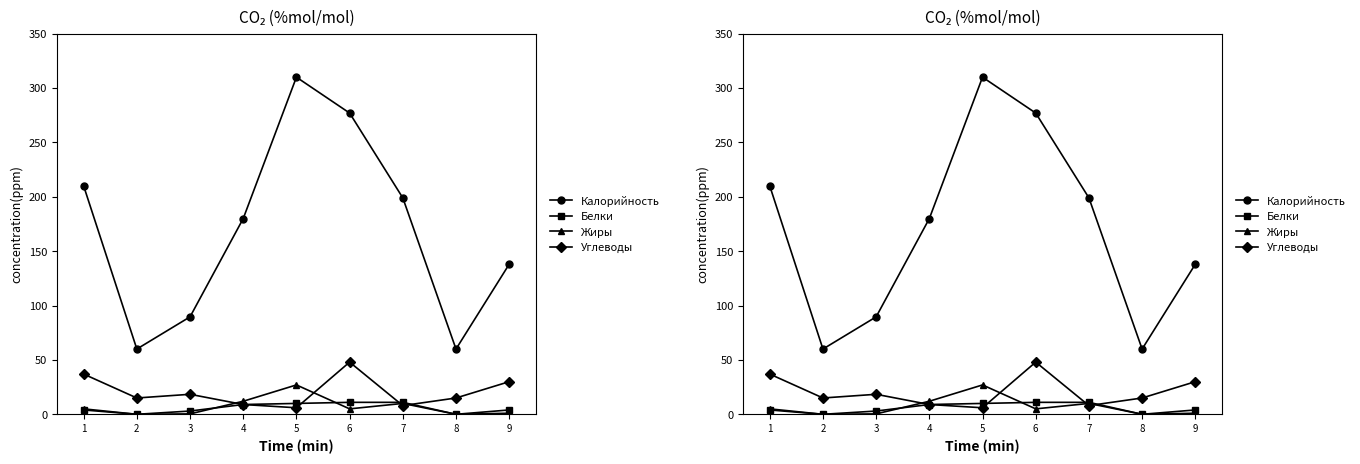

What value does the Углеводы series have at 2?

15.0